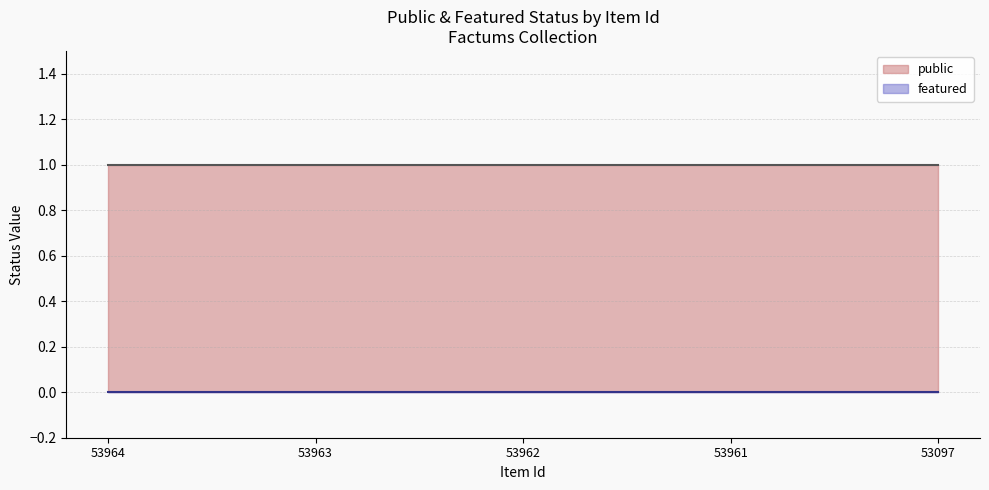

Is the value of featured at 53097 greater than the value of public at 53962?

No